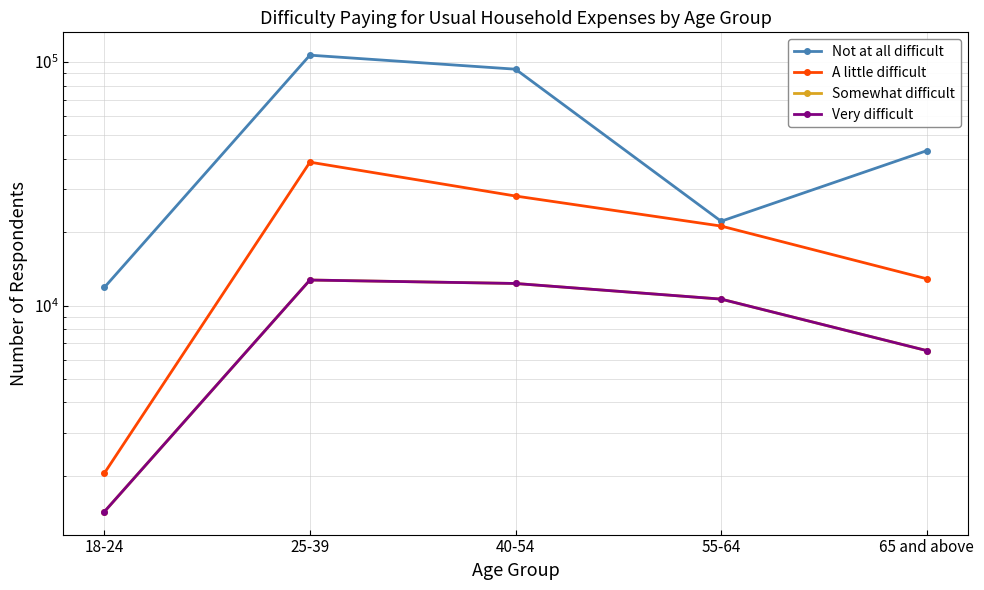

What position from the left is 40-54?

3